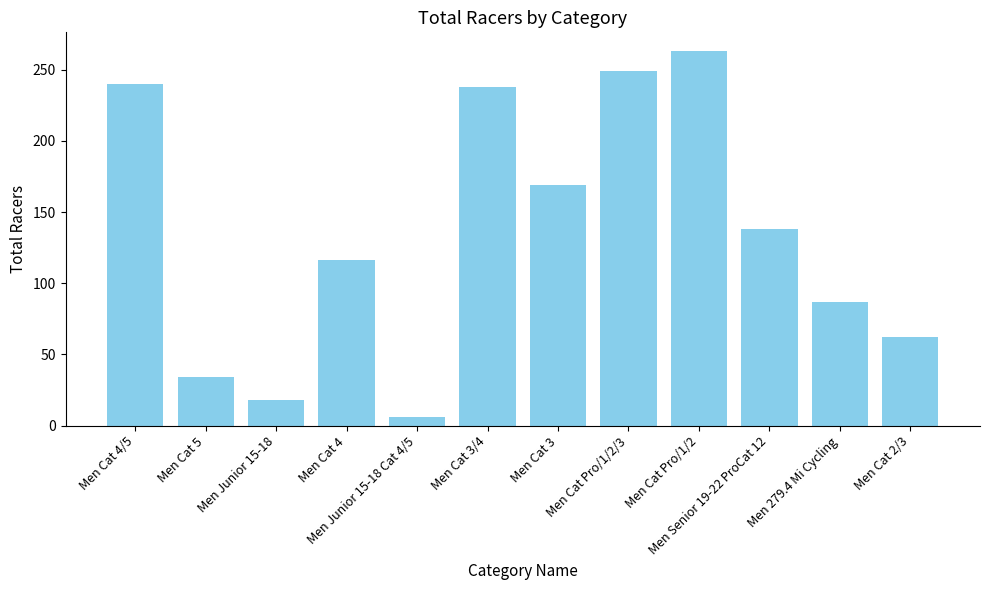

What is the minimum value shown in the chart?

6